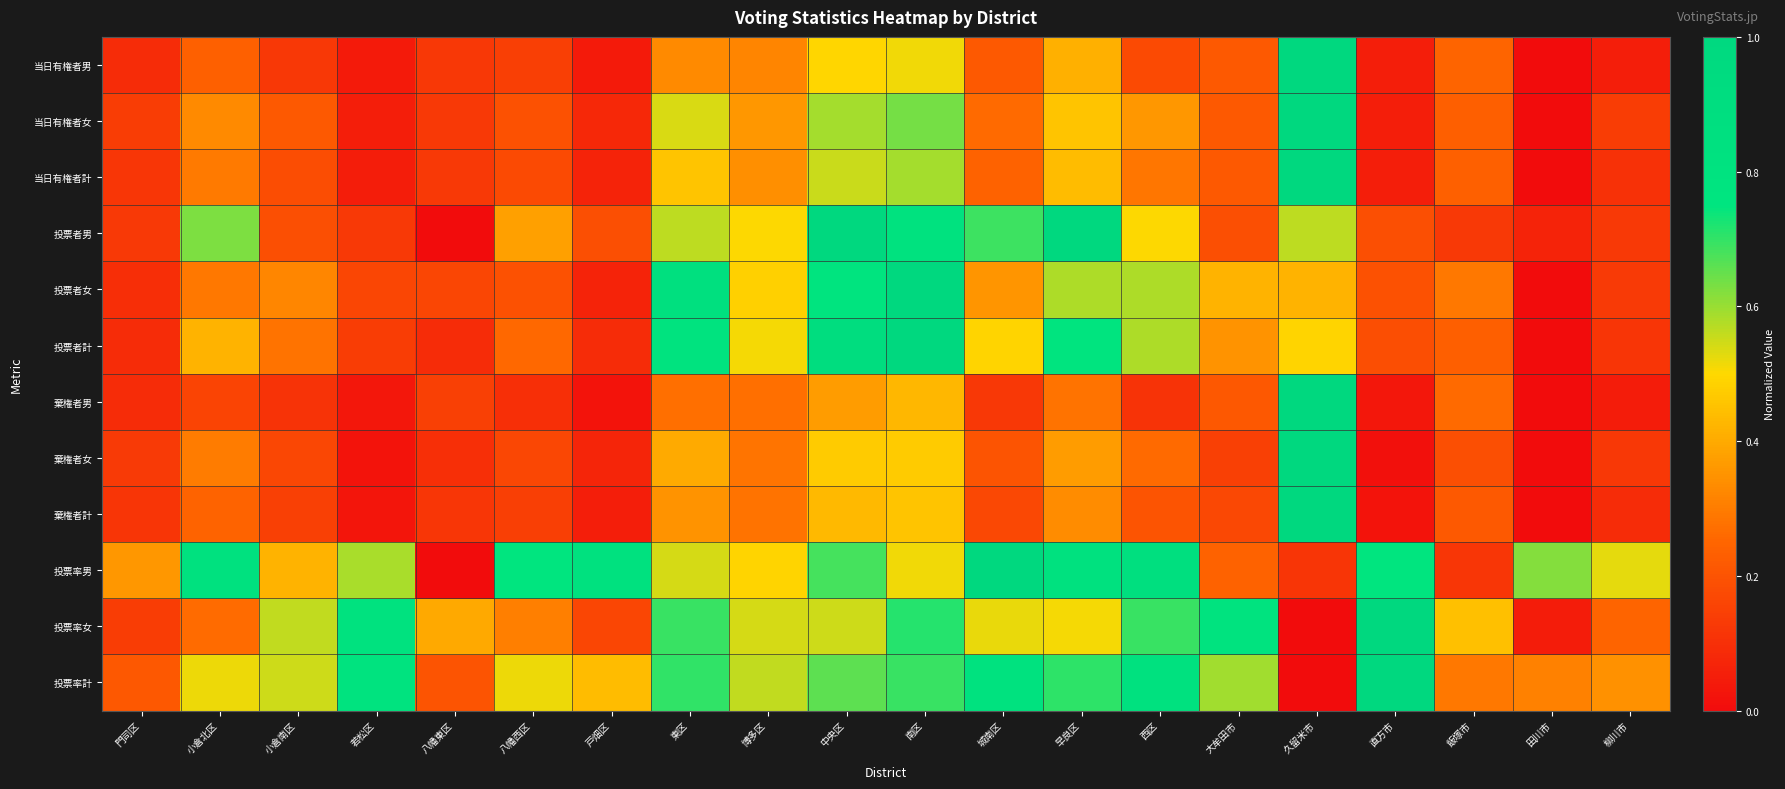

Rank the series by their maximum value, from highest to lowest.

当日有権者男, 当日有権者女, 当日有権者計, 投票者男, 投票者女, 投票者計, 棄権者男, 棄権者女, 棄権者計, 投票率男, 投票率女, 投票率計